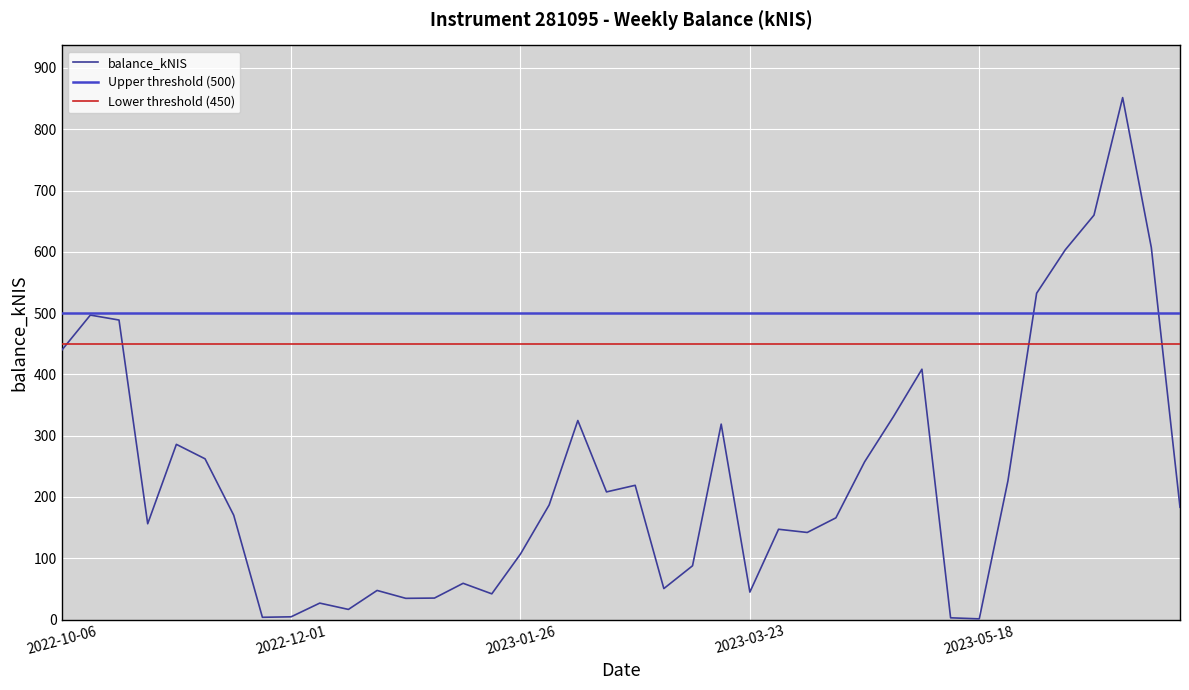

At which label is the value closest to 426?

2022-10-06